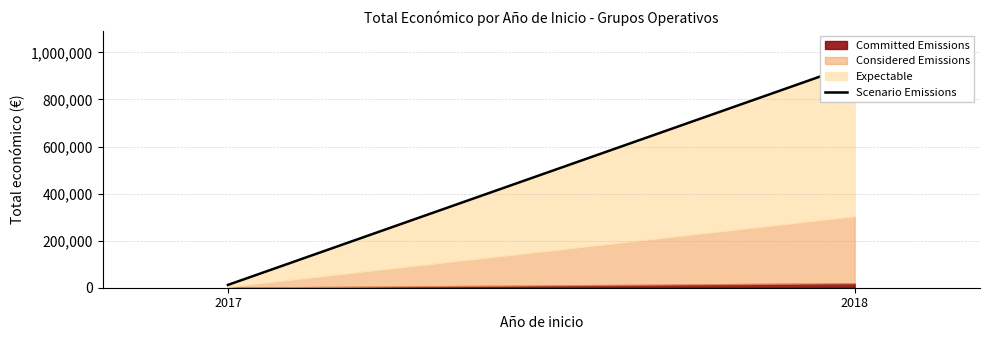

Reading left to right, extract all data points from this chart.

12000	948977